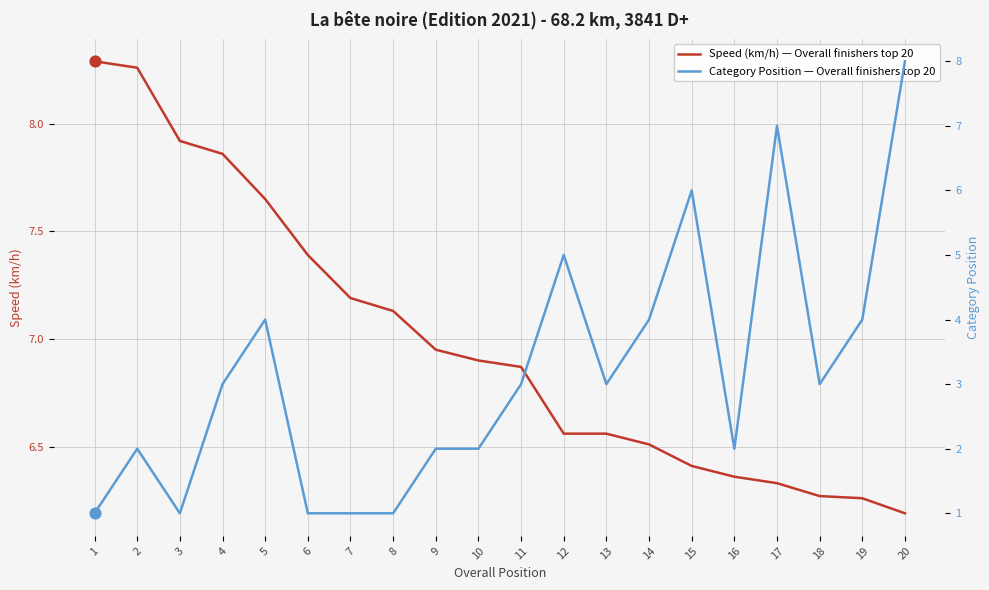

What are all the series names shown in the legend?

Speed (km/h) — Overall finishers top 20, Category Position — Overall finishers top 20